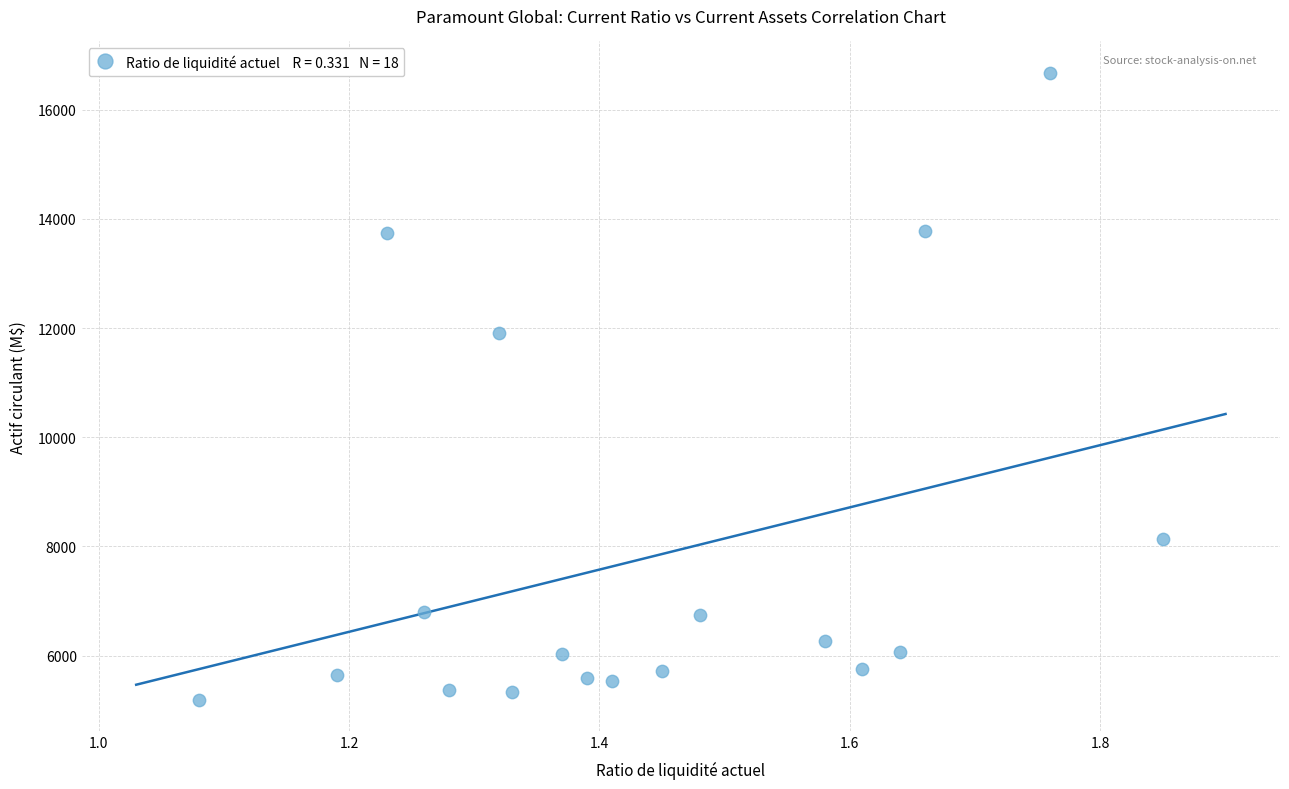

What is the range of Y values (max minus min)?

11483